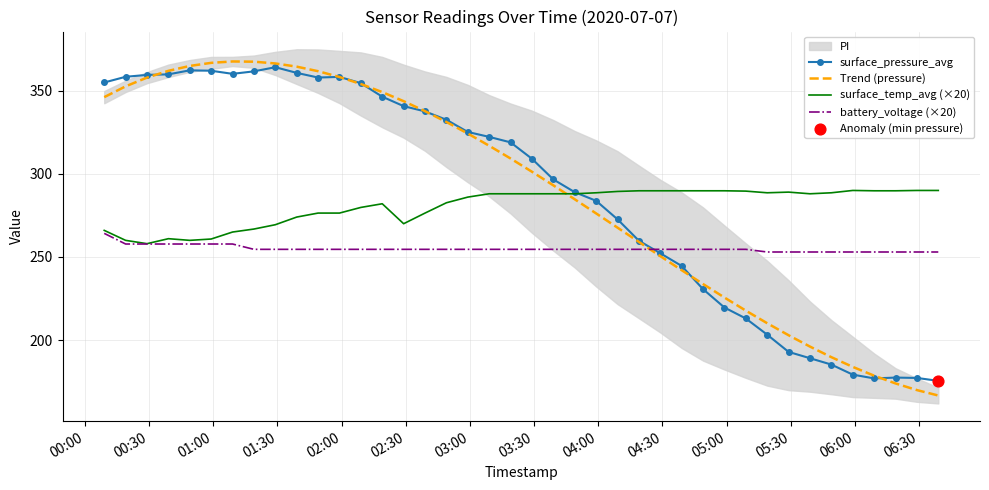

At how many categories does at least one series exceed 363?

6